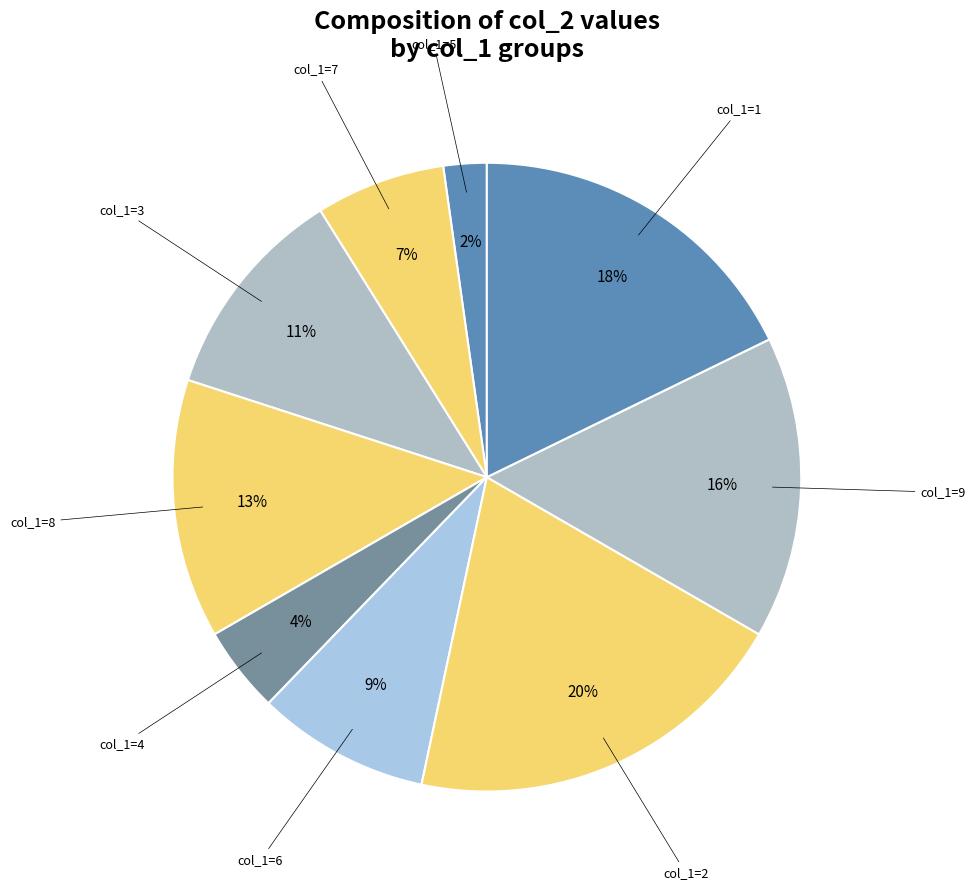

Which slice is the smallest?

5